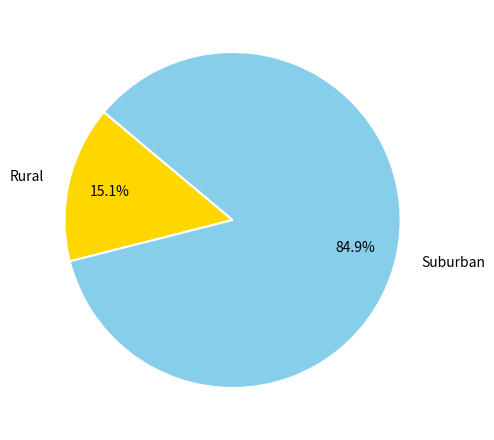

To the nearest percent, what is the difference between the largest and smallest slice percentages?

70%